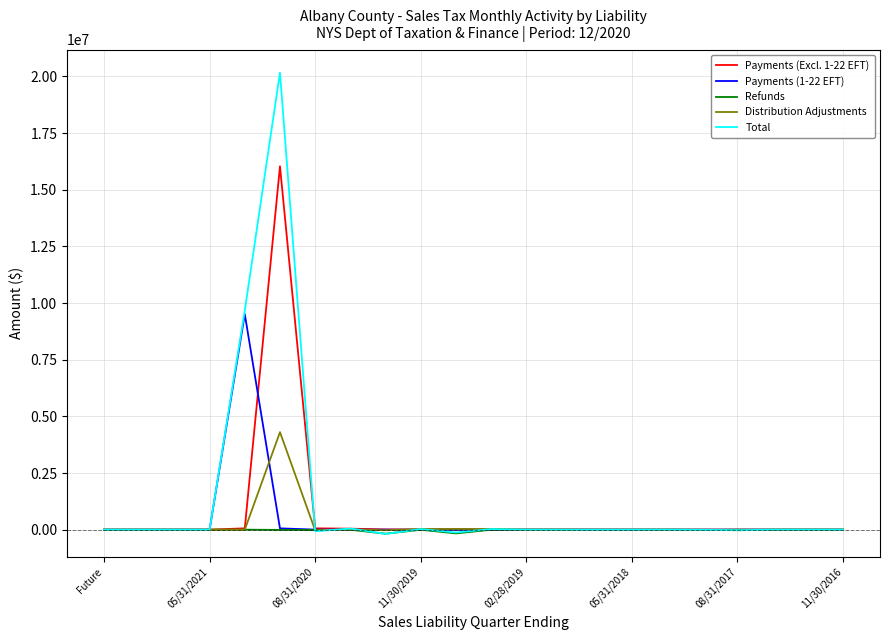

Which series has the widest spread of values?

Total